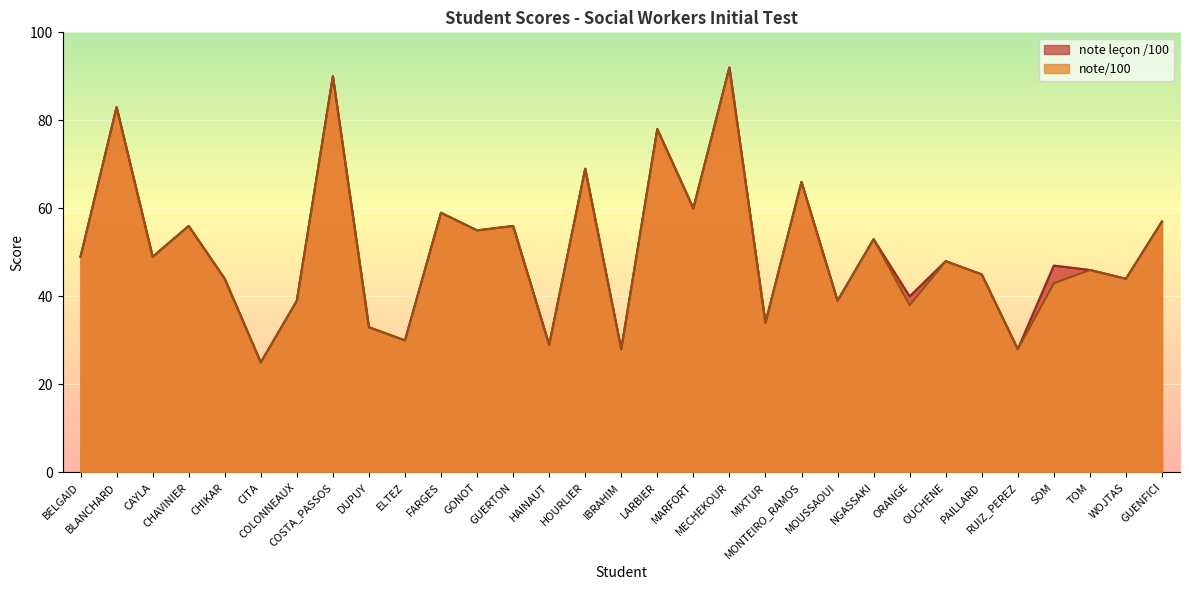

What is the greatest value displayed?

92